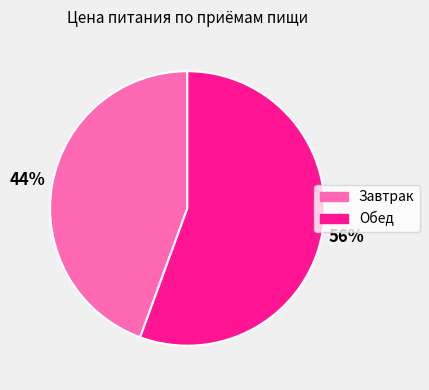

Which slice is the smallest?

Завтрак